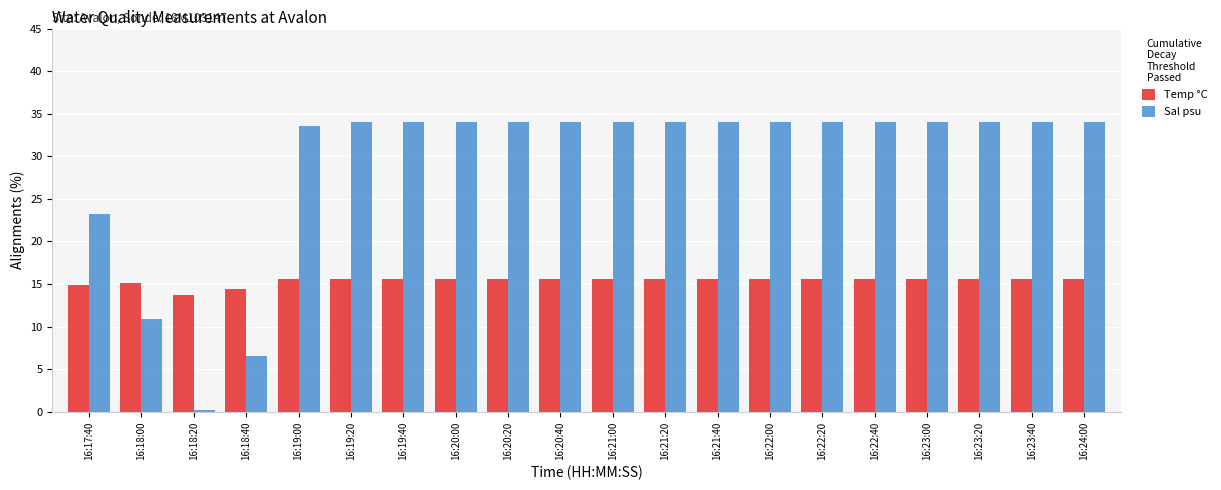

What is the difference between the maximum and minimum values in the Temp °C series?

1.9